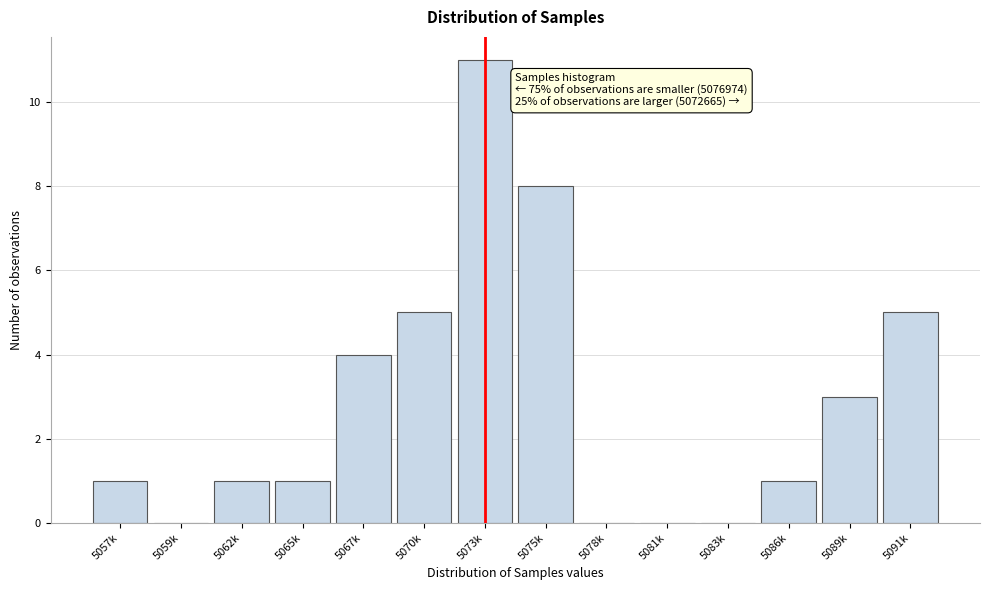

Reading left to right, what are all the values shown in this chart?

5057k=1	5059k=0	5062k=1	5065k=1	5067k=4	5070k=5	5073k=11	5075k=8	5078k=0	5081k=0	5083k=0	5086k=1	5089k=3	5091k=5